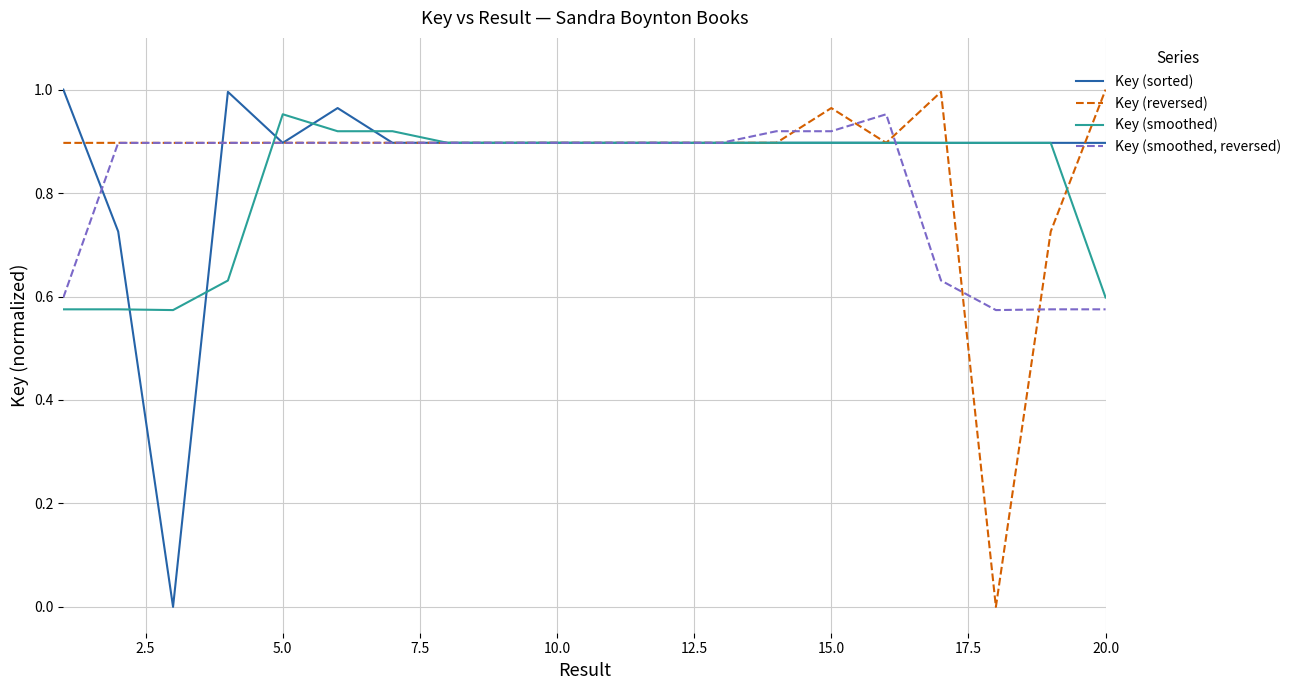

Is this an area chart (filled region under the line)?

No